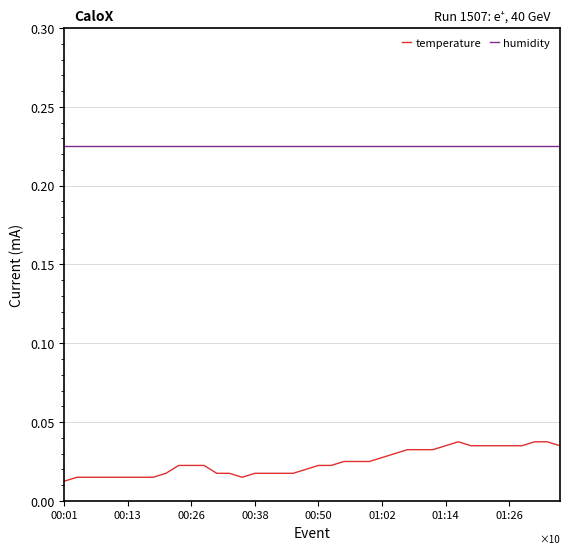

Which series has the widest spread of values?

temperature